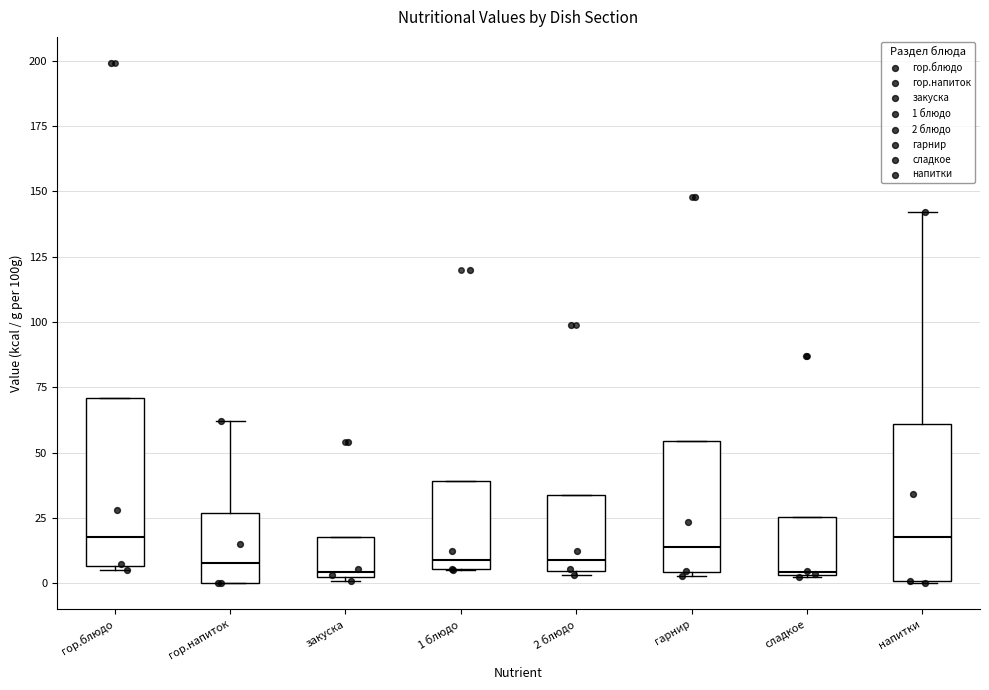

Reading left to right, transcribe this box plot: for each box, give where its median line is, the range the box spans, and where its two whiskers end, as read against the y-axis. The values are not printed on the chart, so give them approximately, as read against the axis.

гор.блюдо: median 20, box 5 to 70, whiskers 5 (just below the box's lower edge) to 70
гор.напиток: median 10, box 0 to 25, whiskers 0 to 60
закуска: median 5 (just above the box's lower edge), box 5 to 20, whiskers 0 to 20
1 блюдо: median 10, box 5 to 40, whiskers 5 to 40
2 блюдо: median 10, box 5 to 35, whiskers 5 (just below the box's lower edge) to 35
гарнир: median 15, box 5 to 55, whiskers 5 to 55
сладкое: median 5, box 5 to 25, whiskers 5 to 25
напитки: median 20, box 0 to 60, whiskers 0 to 140